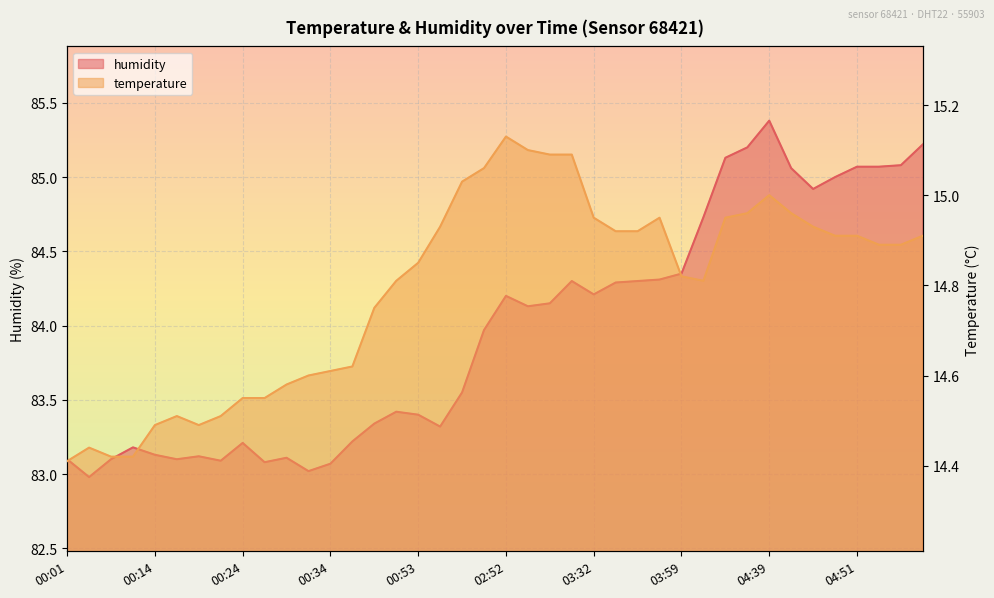

At which label does humidity reach its peak?

04:39